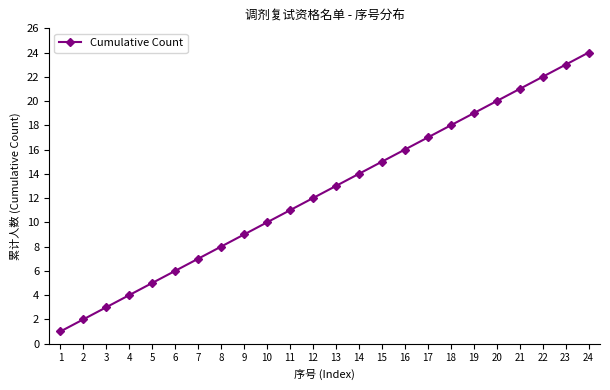

Is this an area chart (filled region under the line)?

No